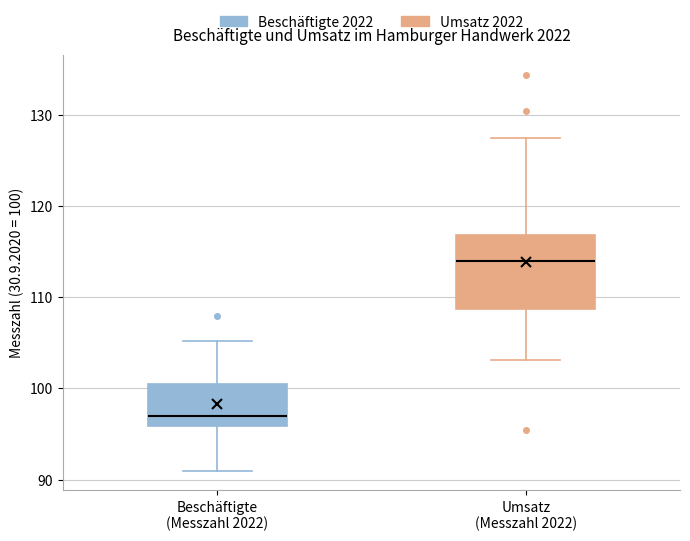

Reading left to right, transcribe this box plot: for each box, give where its median line is, the range the box spans, and where its two whiskers end, as read against the y-axis. The values are not printed on the chart, so give them approximately, as read against the axis.

Beschäftigte (Messzahl 2022): median 97, box 96 to 101, whiskers 91 to 105
Umsatz (Messzahl 2022): median 114, box 109 to 117, whiskers 103 to 128